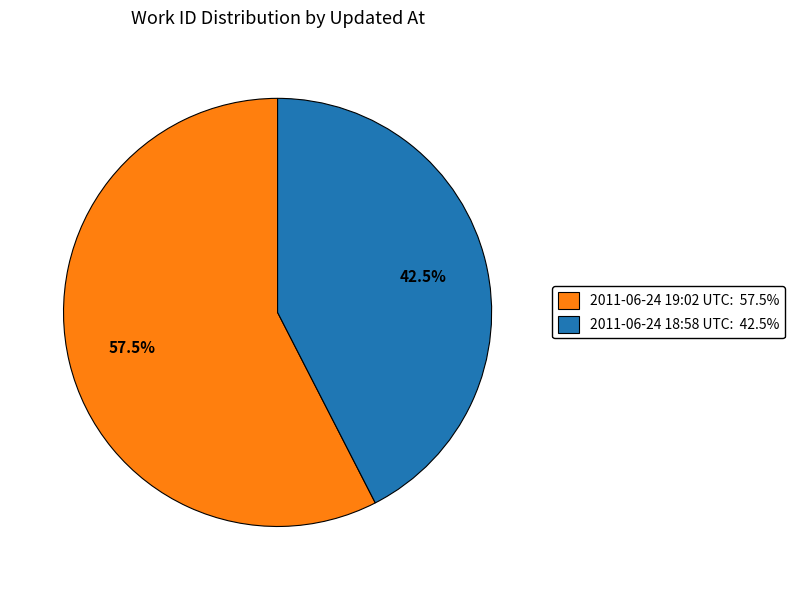

To the nearest percent, what is the average slice percentage?

50%